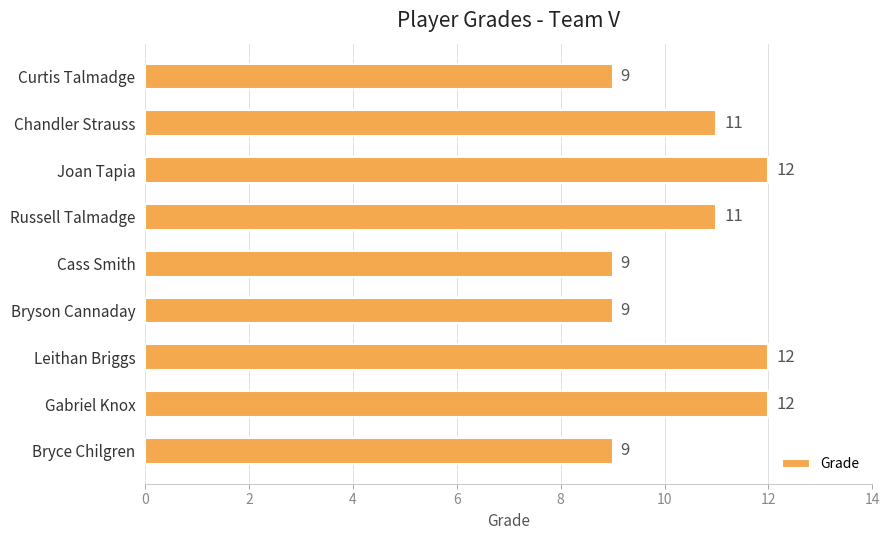

Reading bottom to top, list all the values displayed in this chart.

9	12	12	9	9	11	12	11	9